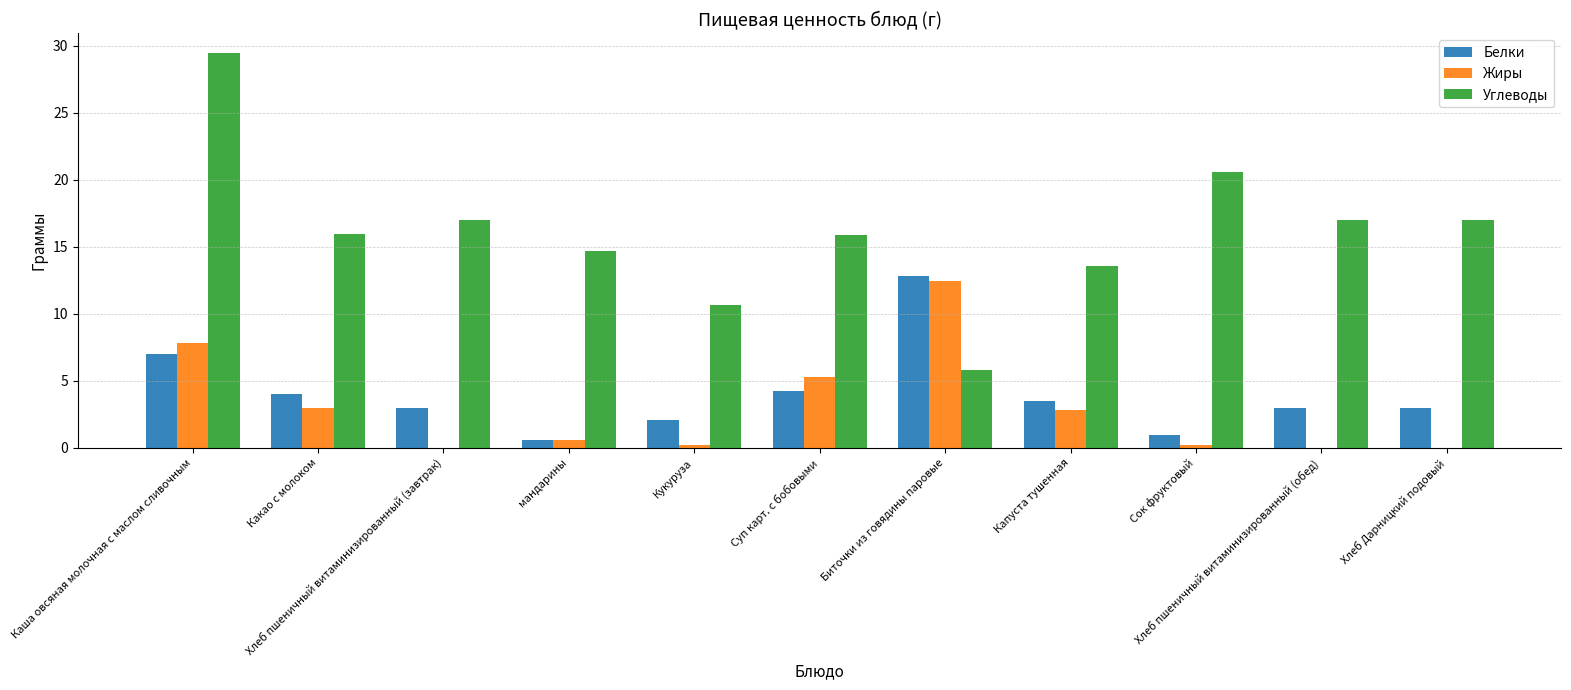

Which series has the largest total across all categories?

Углеводы